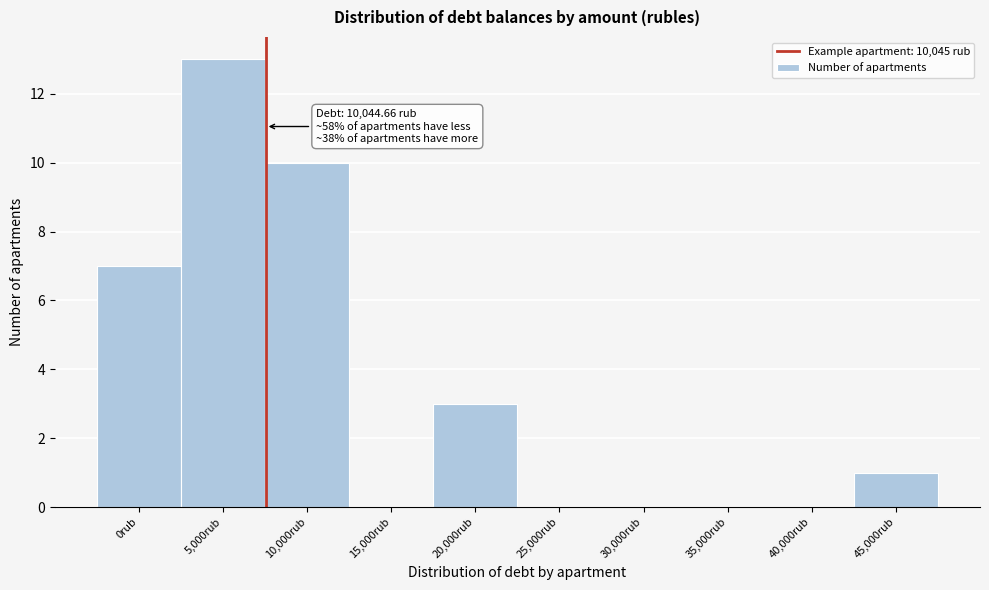

Reading left to right, transcribe all the data shown in this chart.

0rub=7	5,000rub=13	10,000rub=10	15,000rub=0	20,000rub=3	25,000rub=0	30,000rub=0	35,000rub=0	40,000rub=0	45,000rub=1